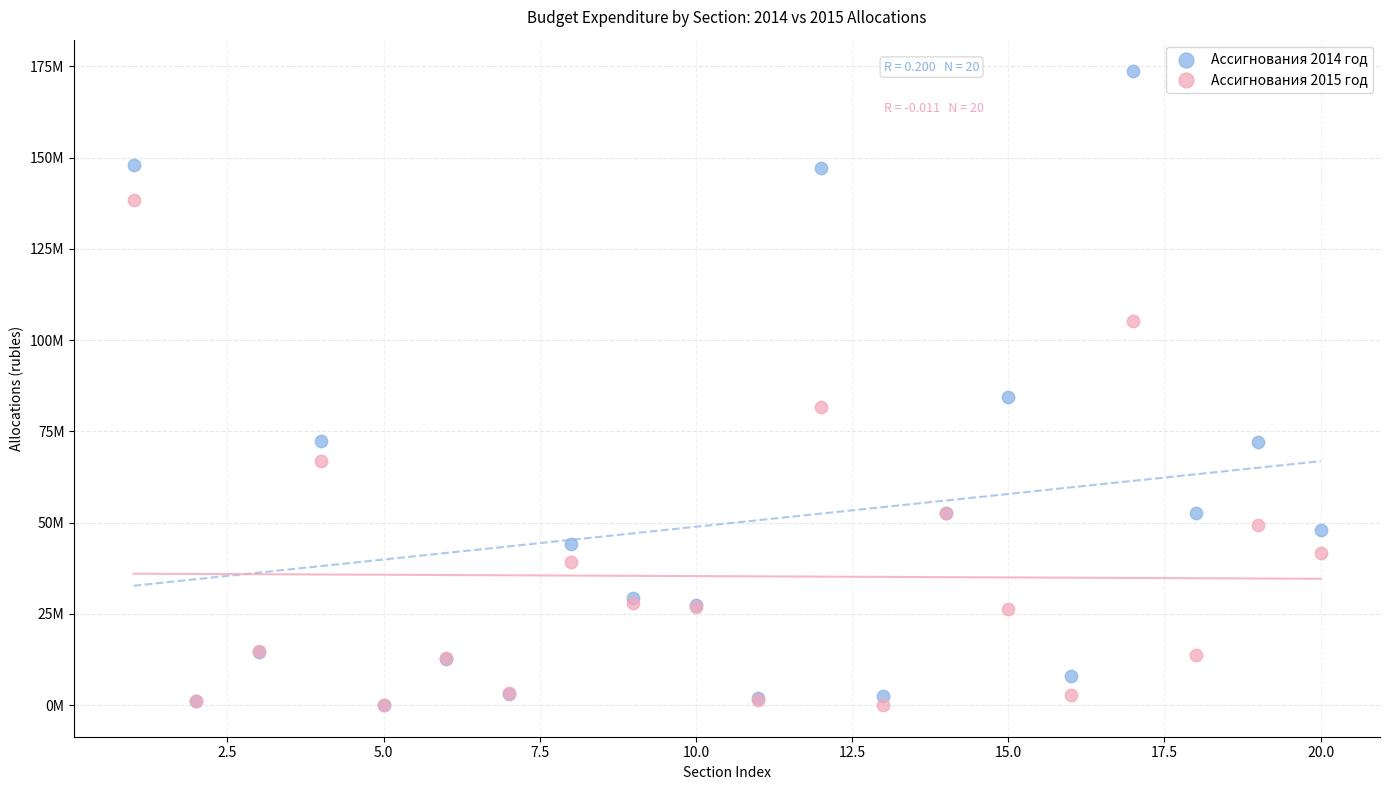

Which series reaches the maximum Y coordinate?

Ассигнования 2014 год